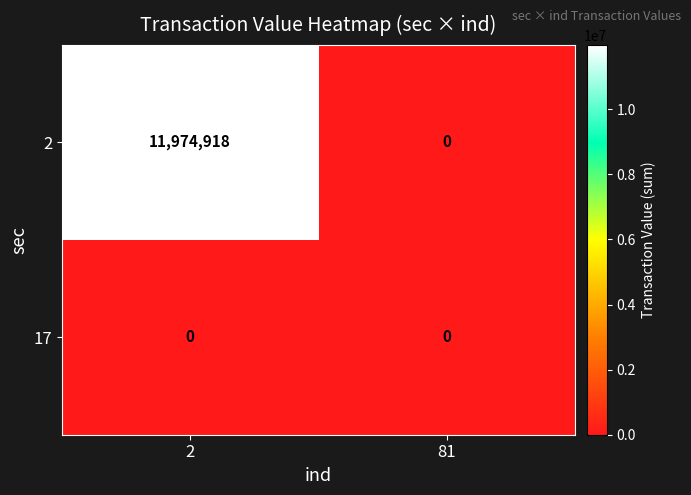

The 17 series shows 0 at 81. True or false?

True